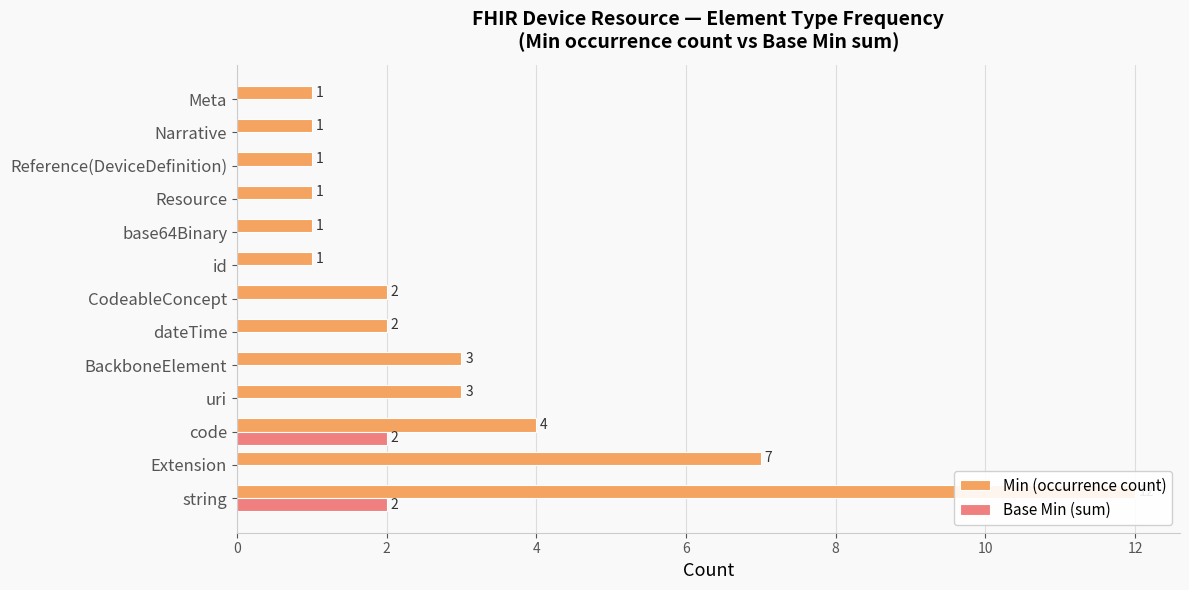

How many values in the Min (occurrence count) series exceed 2?

5